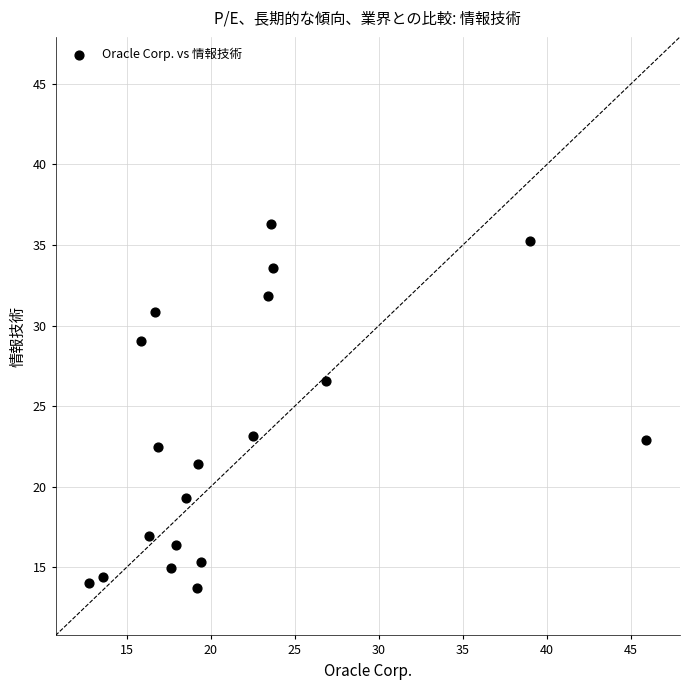

What is the range of X values (max minus min)?

33.1